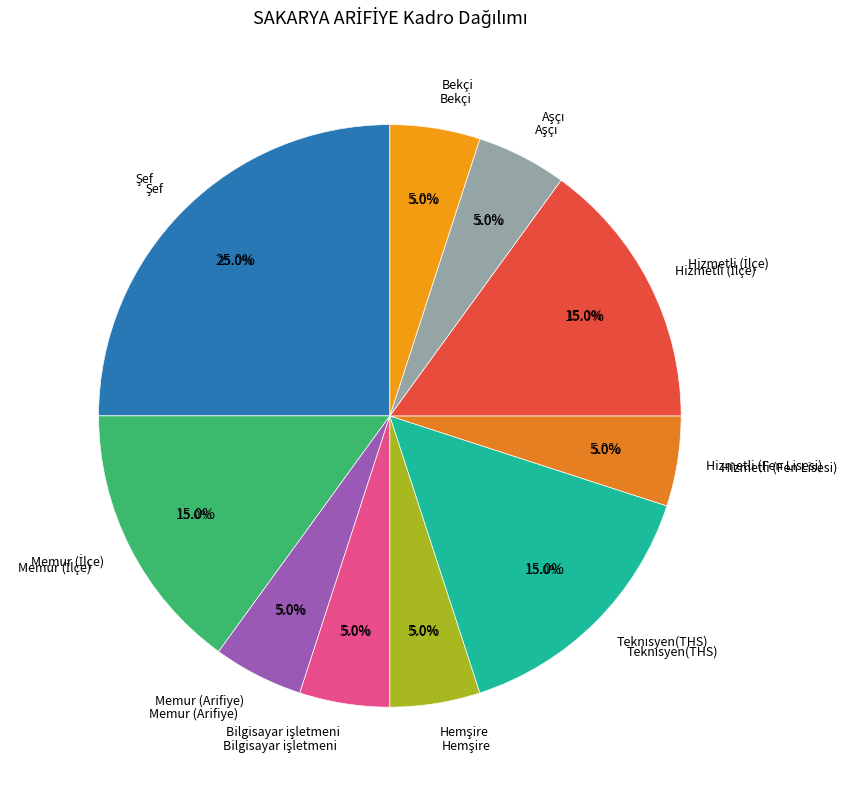

To the nearest percent, what is the difference between the largest and smallest slice percentages?

20%